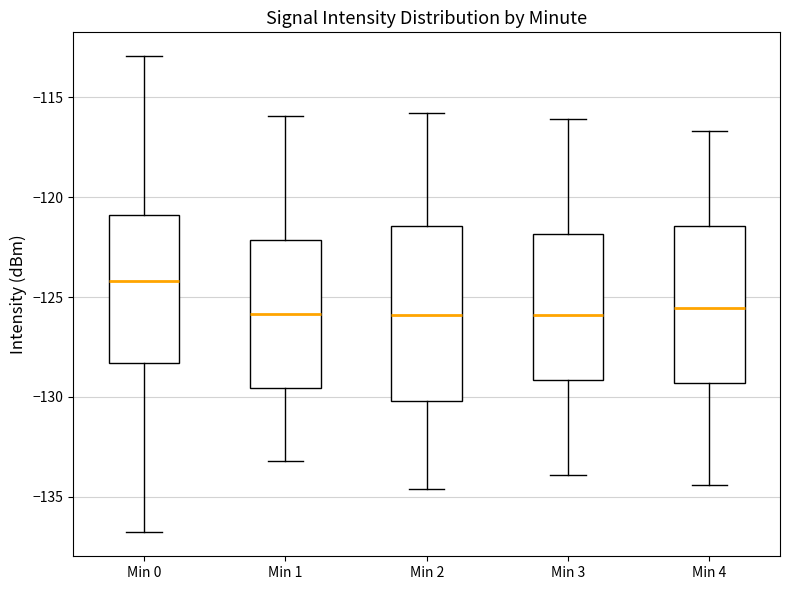

Which box's median line is the highest?

Min 0